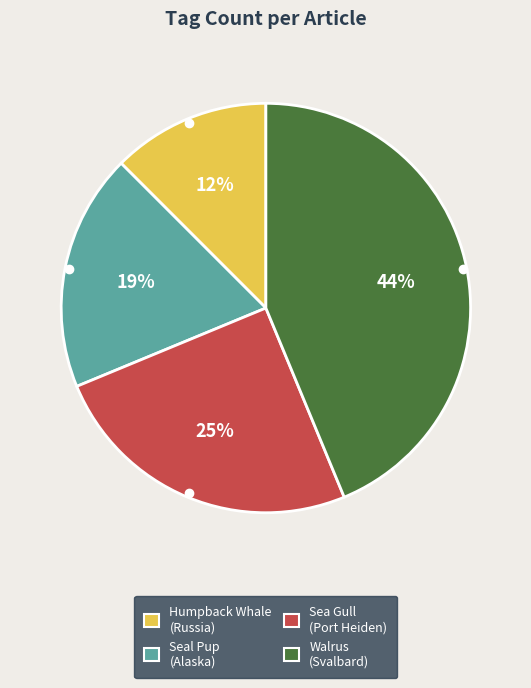

Does Humpback Whale (Russia) account for over 50% of the chart?

No